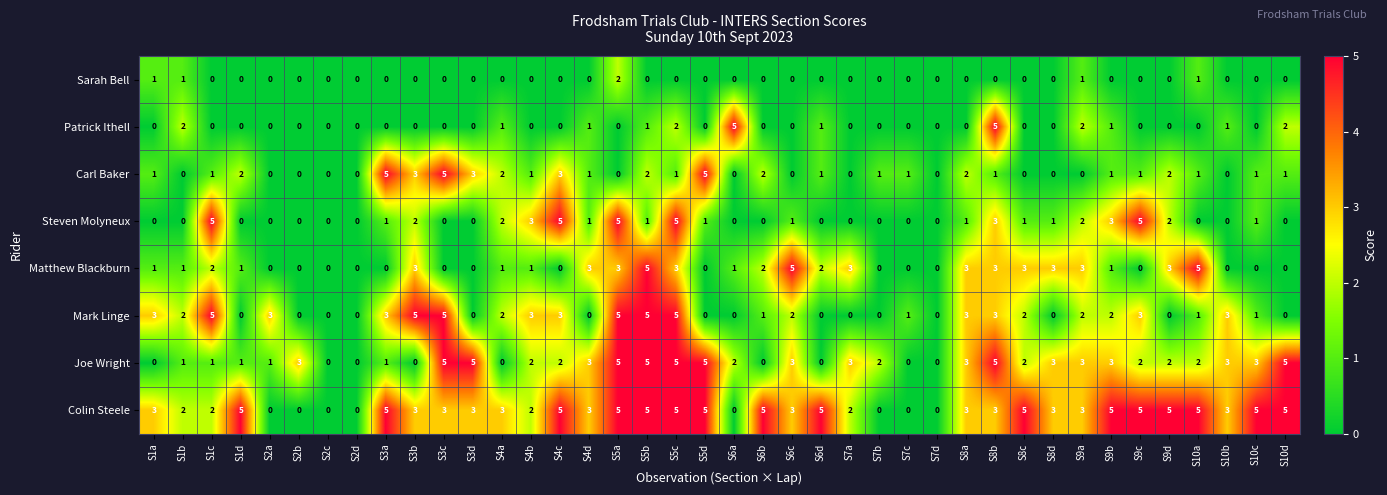

Which series has the largest total across all categories?

Colin Steele